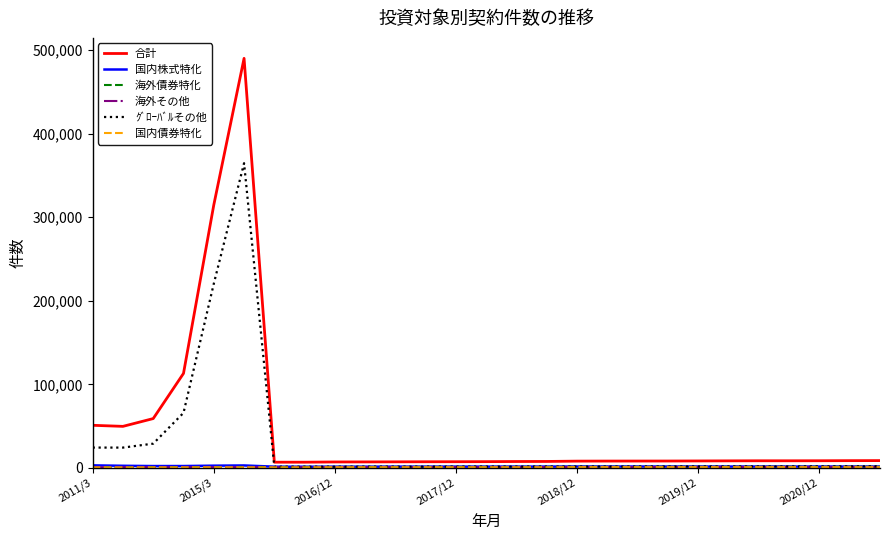

Which series has the largest range (max minus min)?

合計